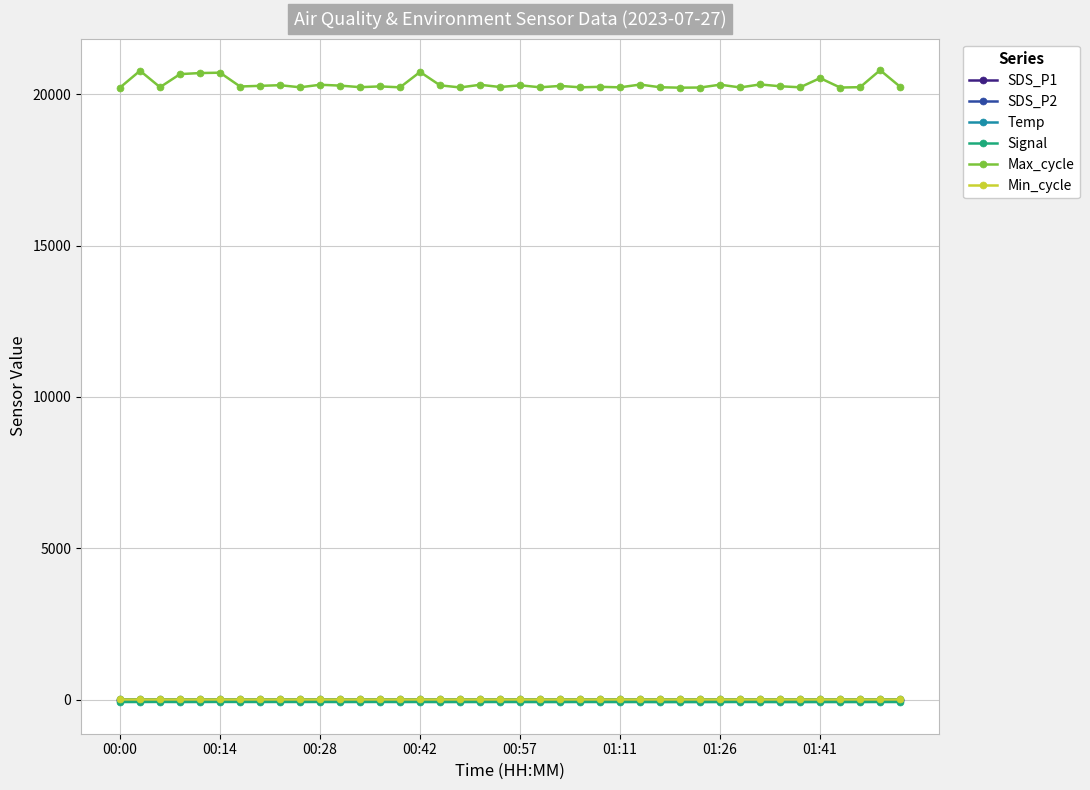

Does the chart display data point markers on the line(s)?

Yes